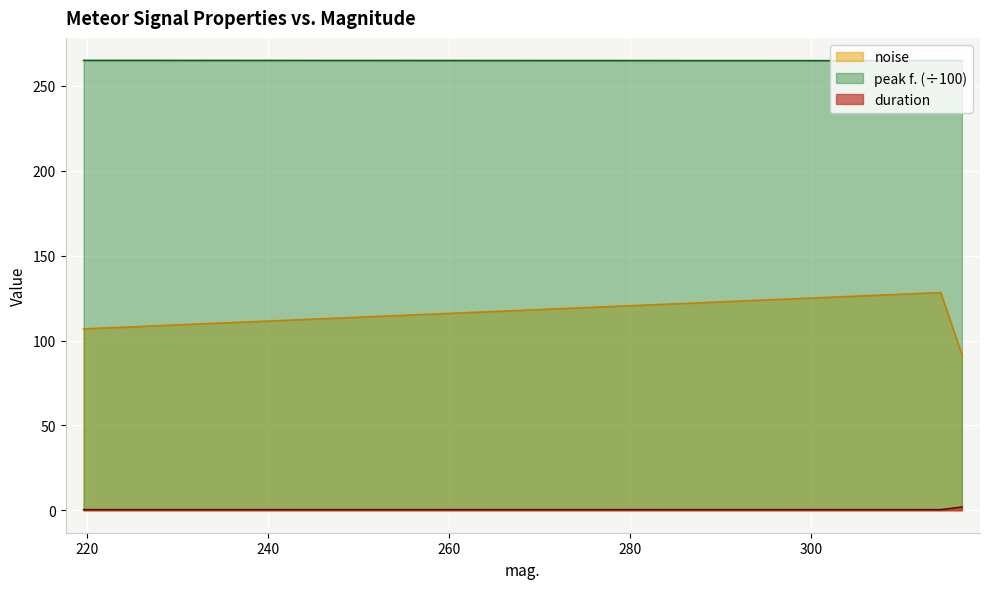

Read the peak f. value at 219.607.

265.1